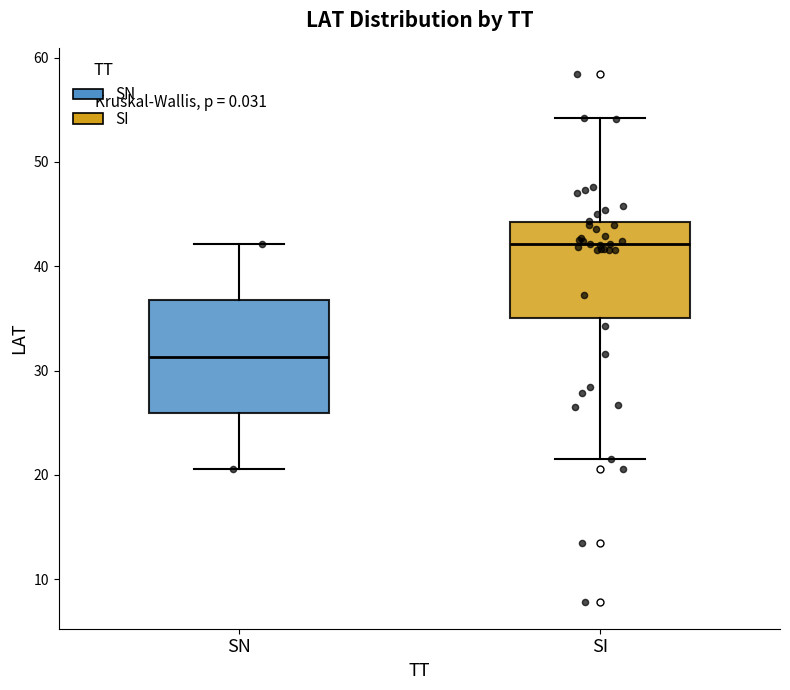

Where is the lower edge of the box for SN on the y-axis? The values are not printed on the chart, so give them approximately, as read against the axis.

26